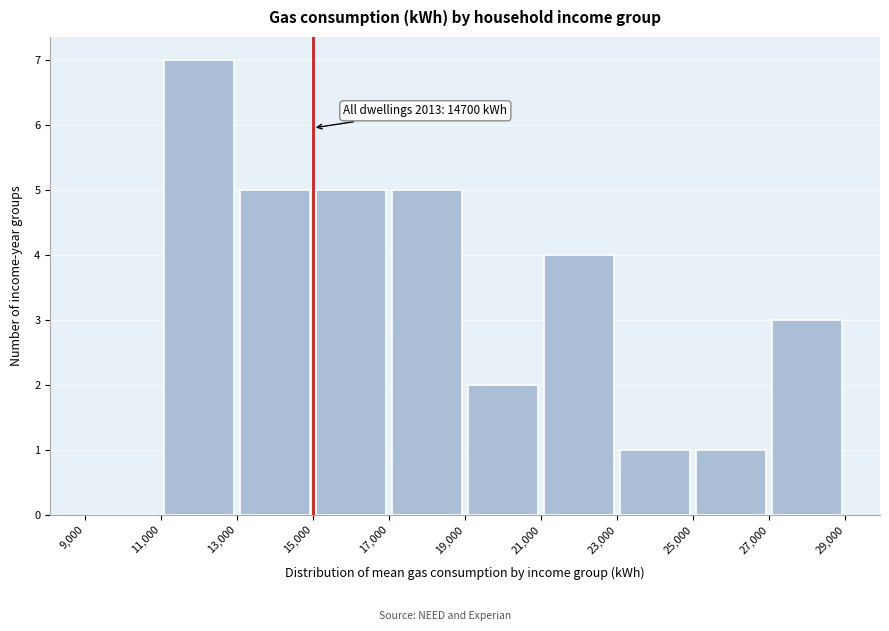

Over which range of the x-axis is the bar tallest?

11,000 to 13,000